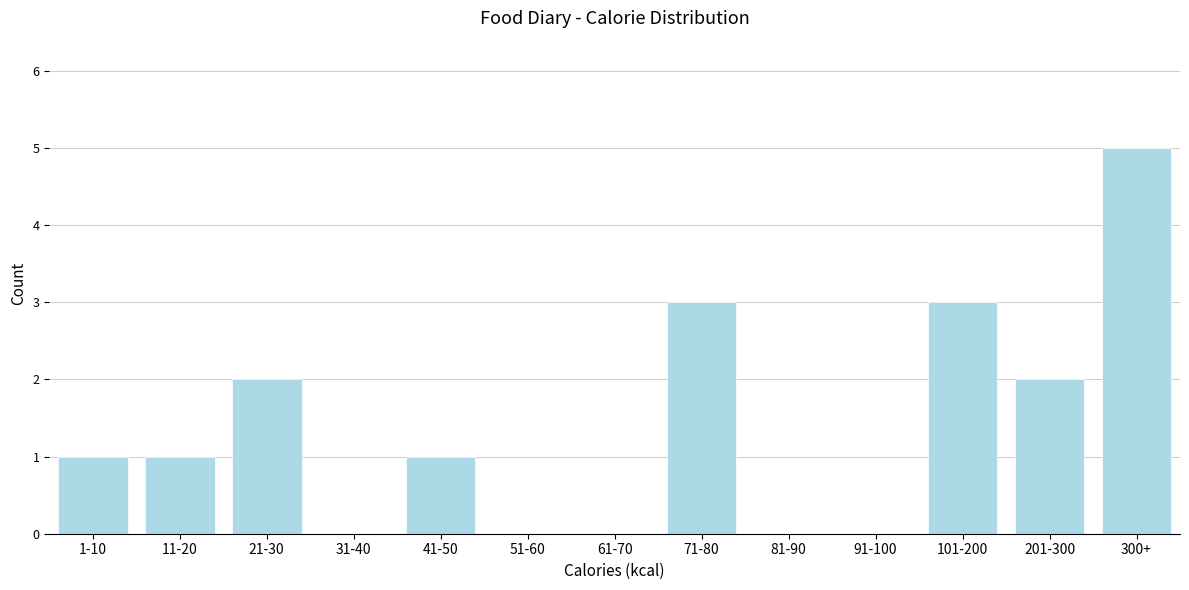

Reading left to right, list all the values displayed in this chart.

1-10=1	11-20=1	21-30=2	31-40=0	41-50=1	51-60=0	61-70=0	71-80=3	81-90=0	91-100=0	101-200=3	201-300=2	300+=5